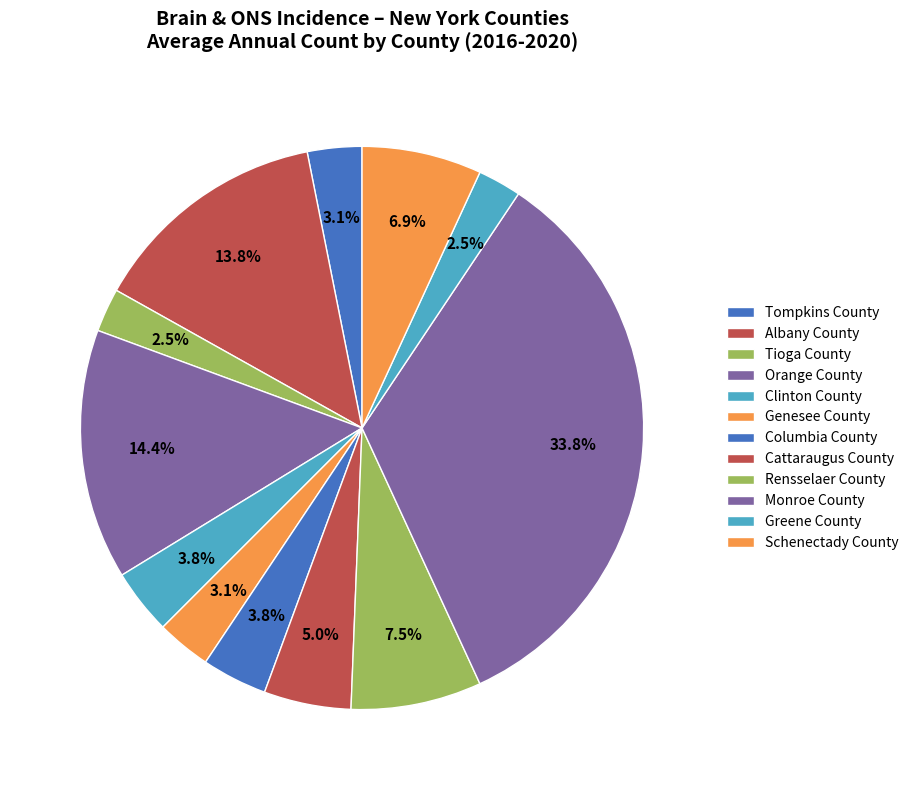

How many slices are in this pie chart?

12